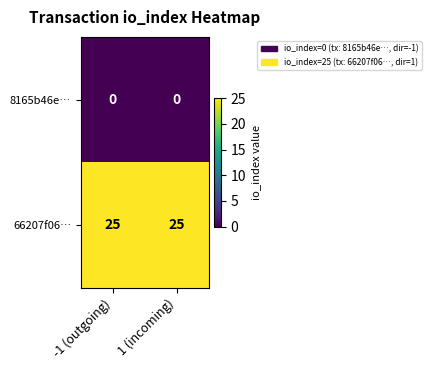

How many data points does each series have?

2